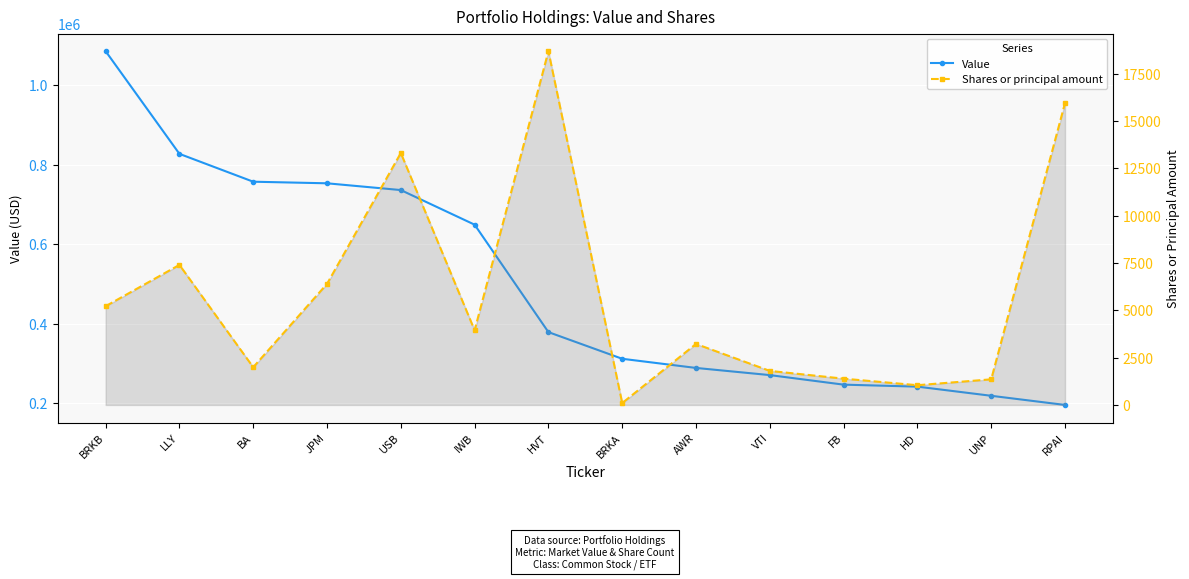

True or false: Value and Shares or principal amount cross at least once.

False